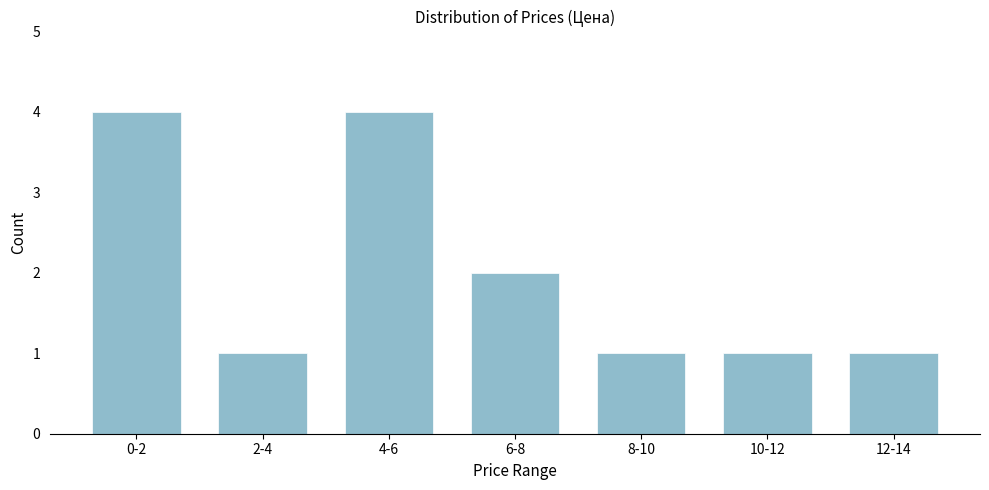

Reading left to right, transcribe all the data shown in this chart.

4	1	4	2	1	1	1